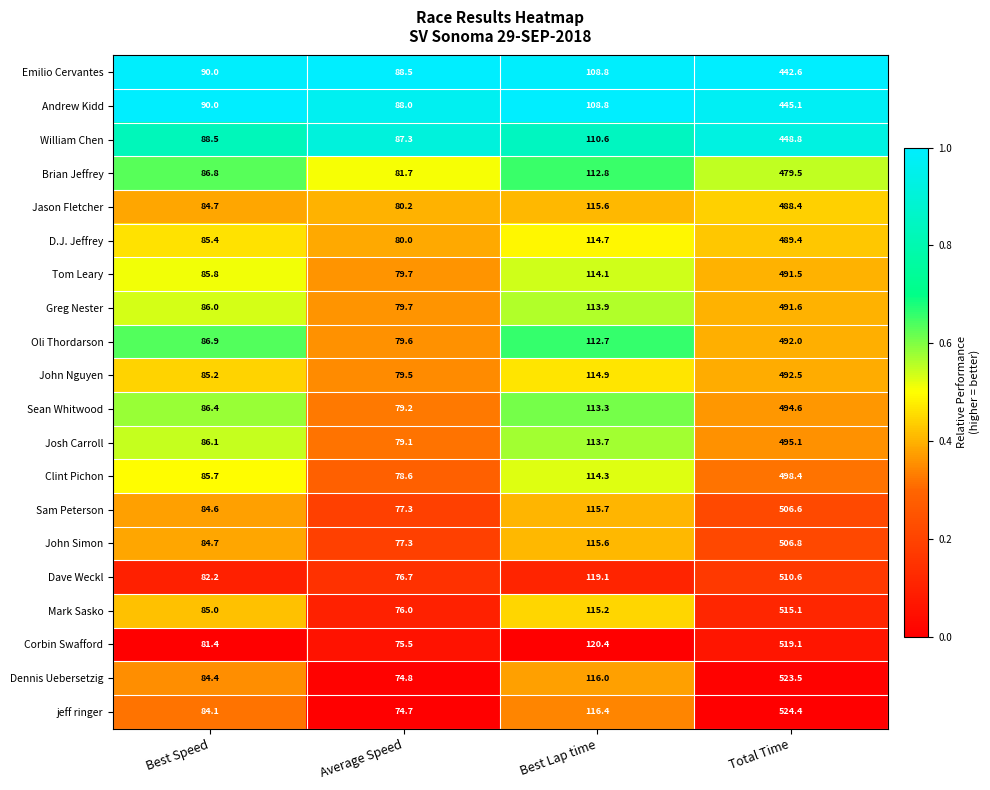

Rank the series by their maximum value, from highest to lowest.

jeff ringer, Dennis Uebersetzig, Corbin Swafford, Mark Sasko, Dave Weckl, John Simon, Sam Peterson, Clint Pichon, Josh Carroll, Sean Whitwood, John Nguyen, Oli Thordarson, Greg Nester, Tom Leary, D.J. Jeffrey, Jason Fletcher, Brian Jeffrey, William Chen, Andrew Kidd, Emilio Cervantes